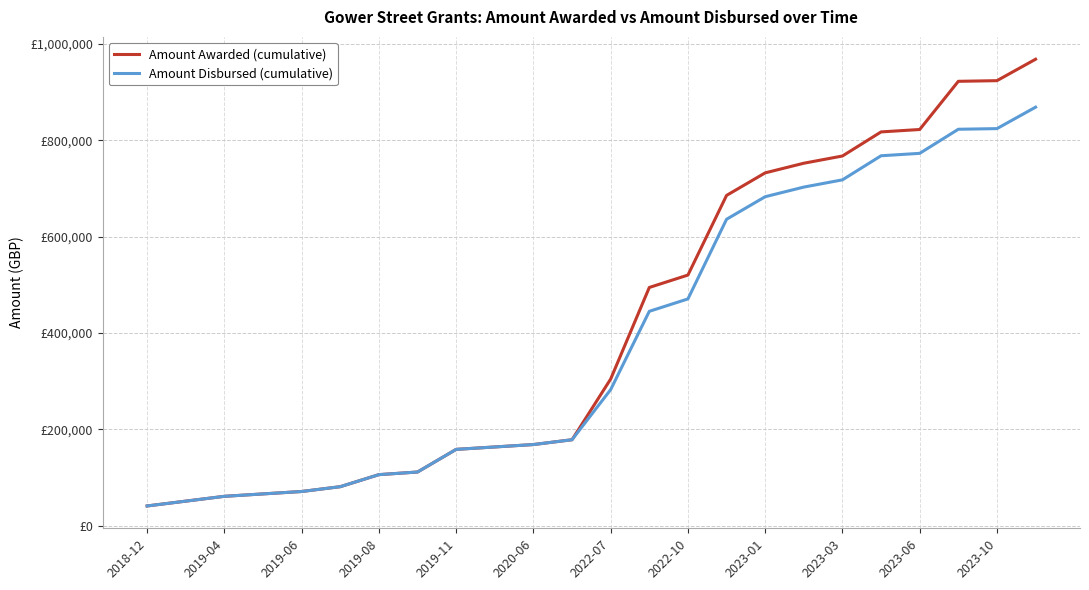

Does the chart have visible grid lines?

Yes